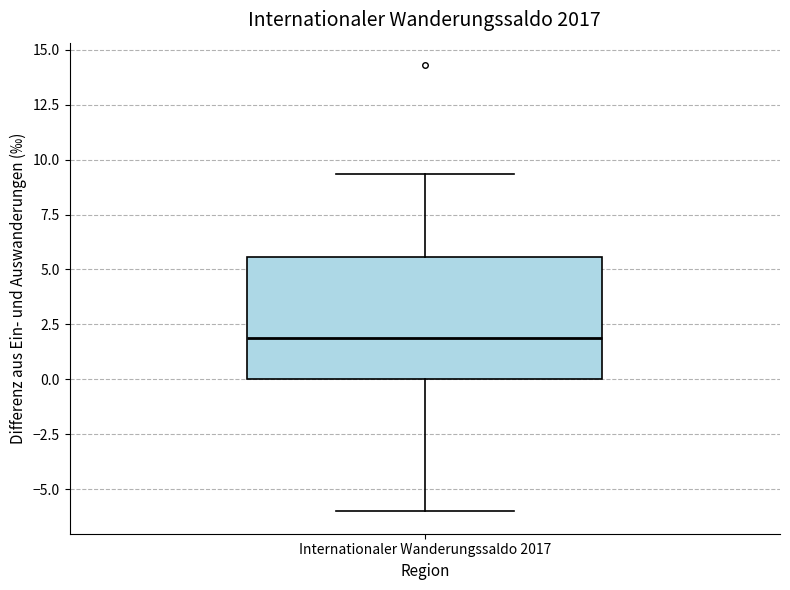

Where is the lower edge of the box for Internationaler Wanderungssaldo 2017 on the y-axis? The values are not printed on the chart, so give them approximately, as read against the axis.

0.0